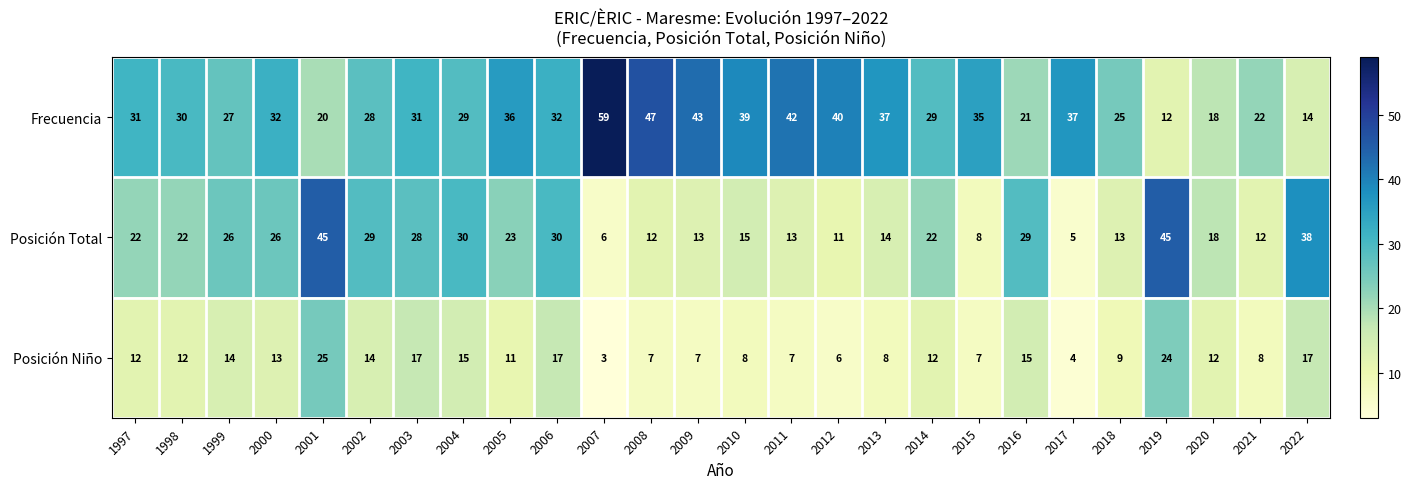

What is the difference between the second highest and minimum values in the Posición Total series?

40